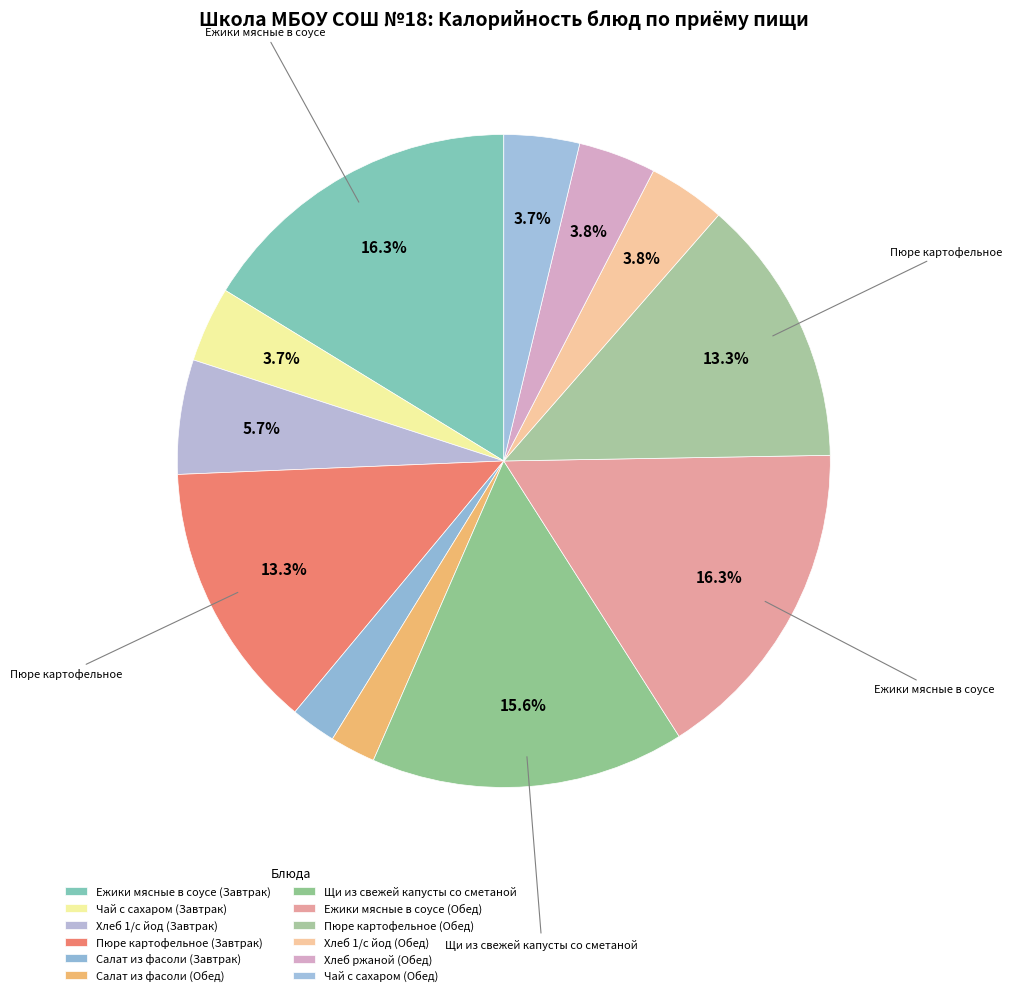

True or false: Салат из фасоли (Обед) accounts for 8% of the total.

False